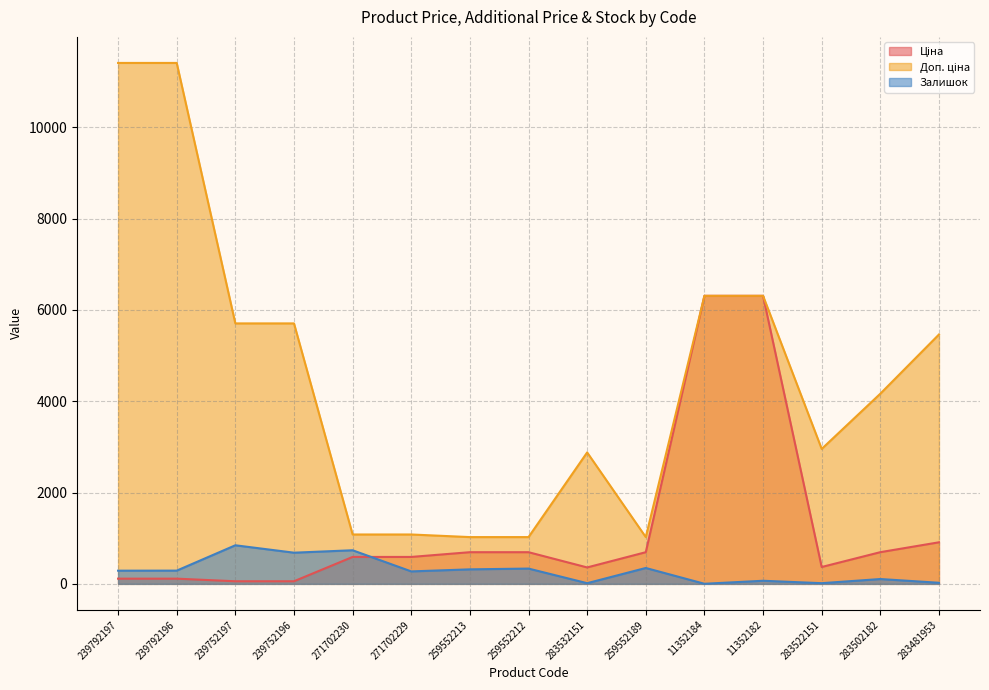

At how many categories does at least one series exceed 10113?

2